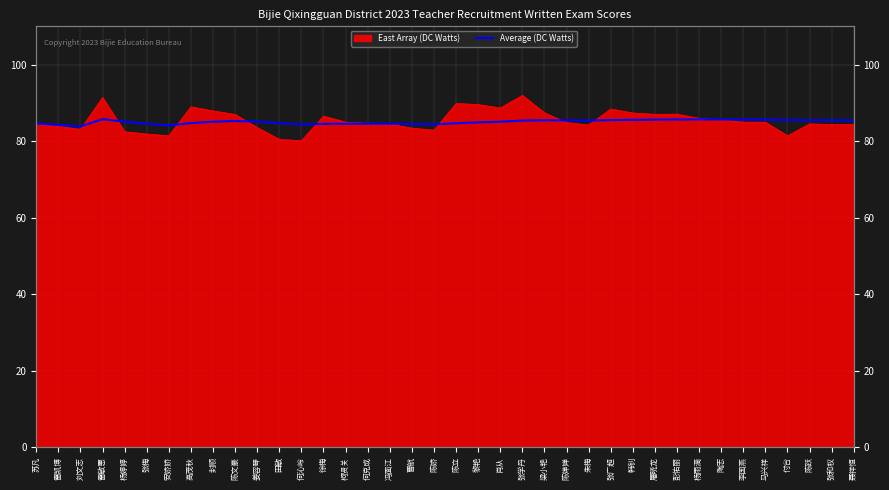

True or false: the data shows 150.9 at 朱梅.

False